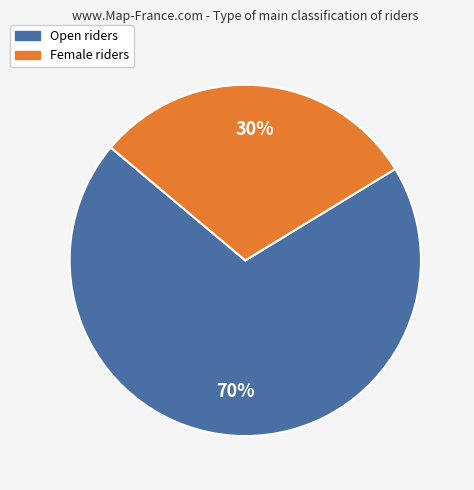

To the nearest percent, what is the average slice percentage?

50%